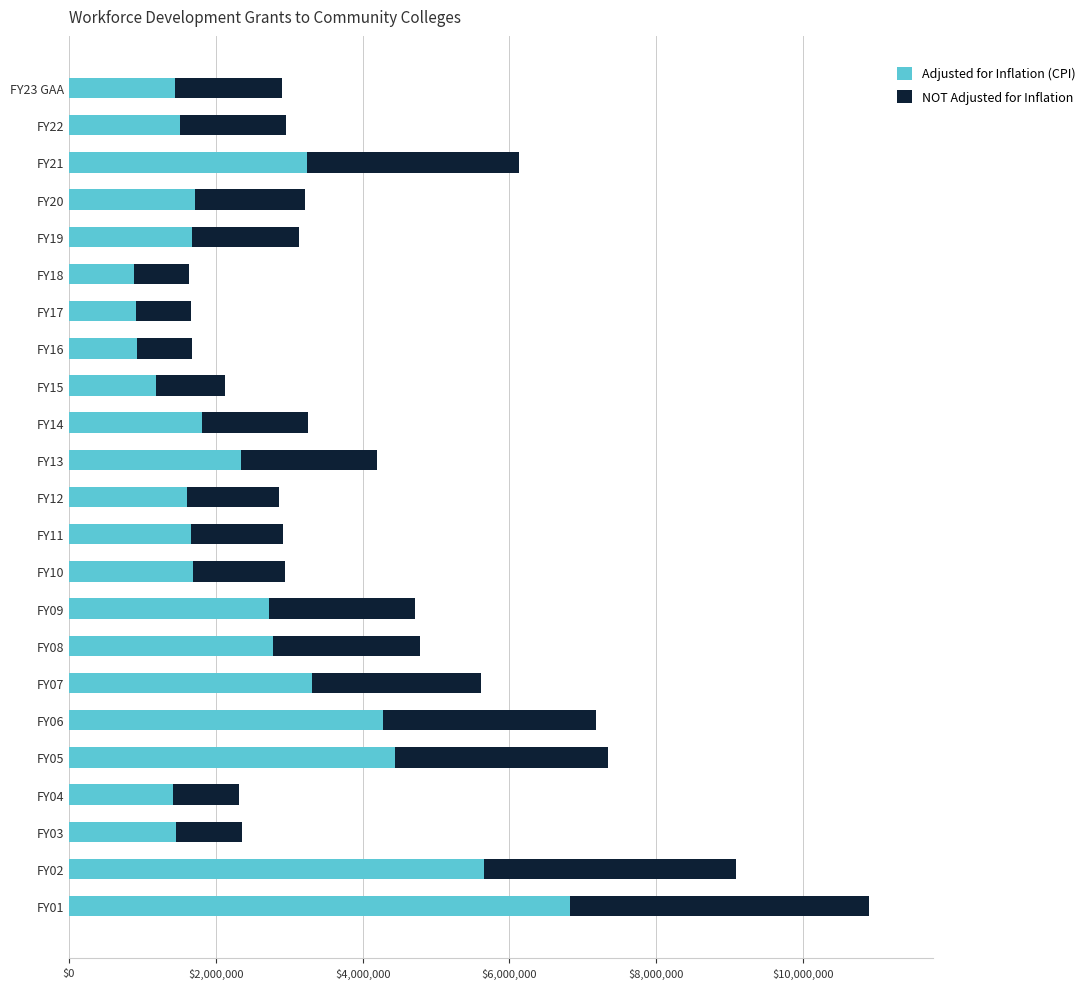

What is the difference between the second highest and second lowest values in the Adjusted for Inflation (CPI) series?

4749478